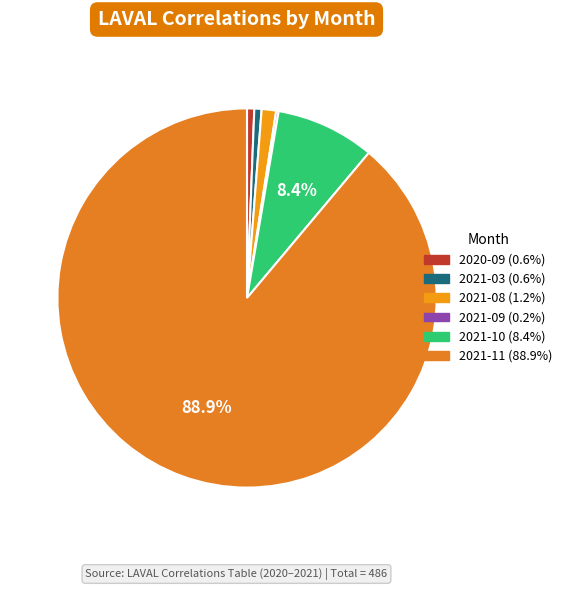

To the nearest percent, what percentage of the pie is 2020-09?

1%